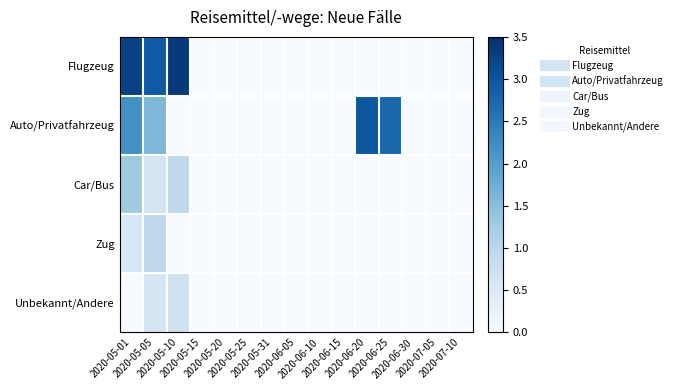

What is the total value across all series at 2020-06-25?

2.8